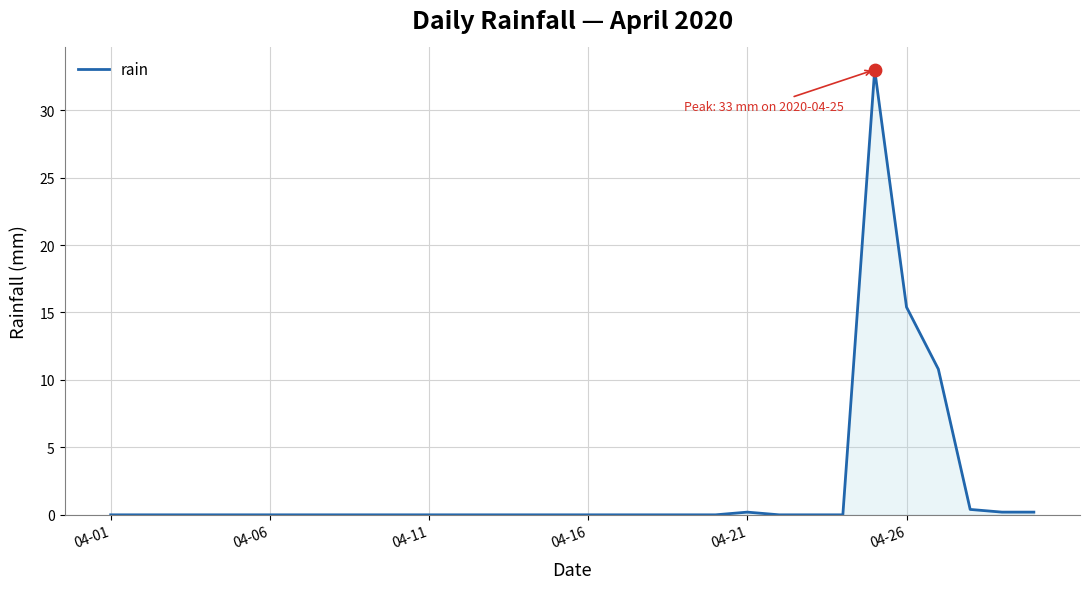

What is the maximum value shown in the chart?

33.0